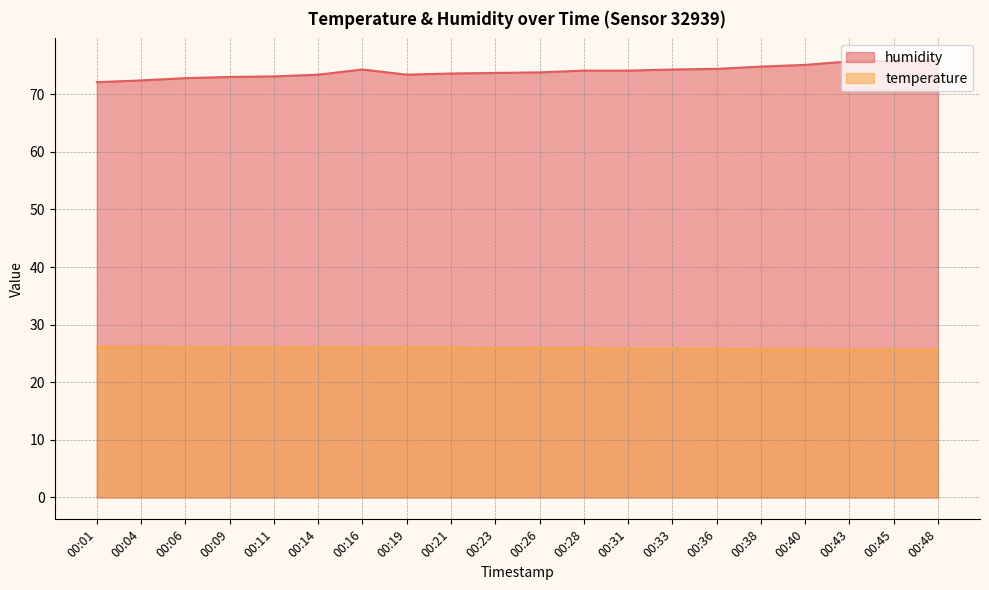

What is the total value across all series at 00:19?

99.4